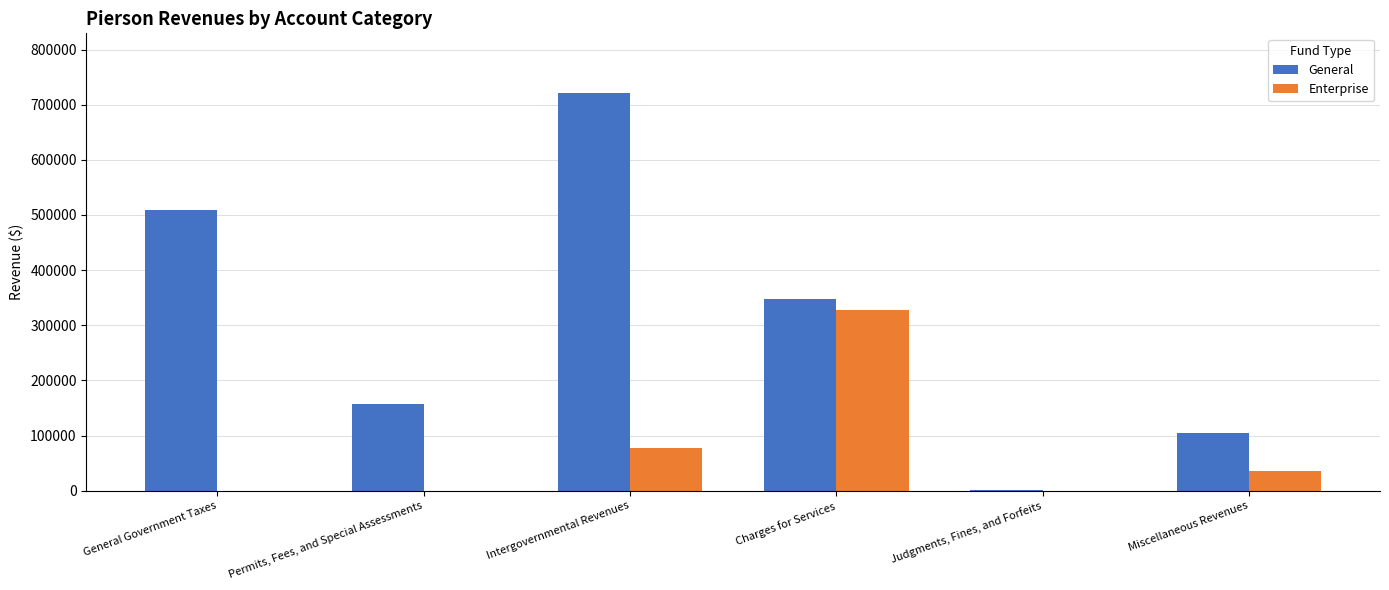

At which label does General reach its peak?

Intergovernmental Revenues